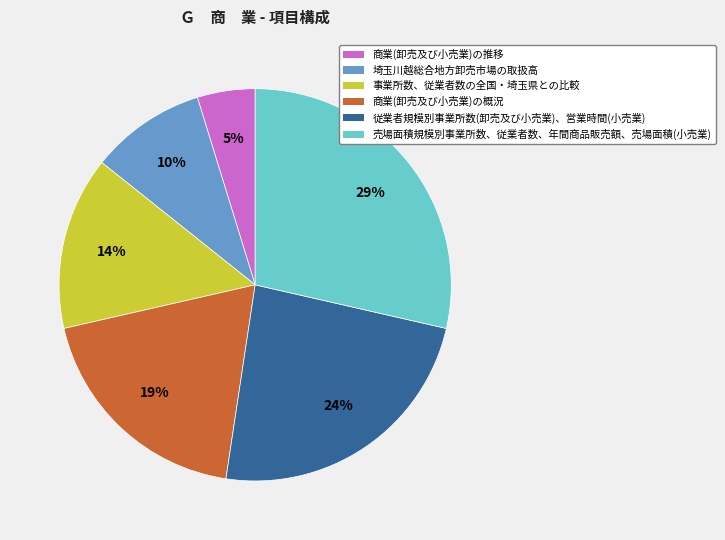

Between 商業(卸売及び小売業)の概況 and 商業(卸売及び小売業)の推移, which is larger?

商業(卸売及び小売業)の概況